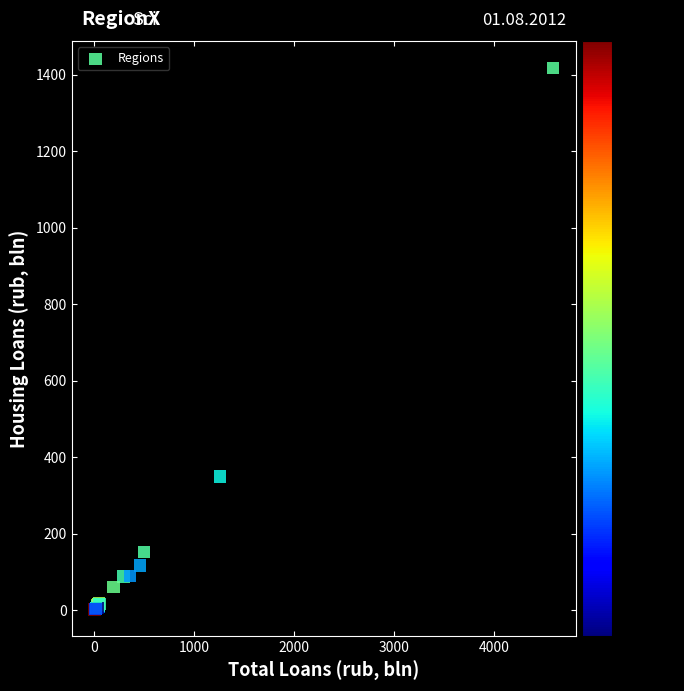

What Y value in the scatter plot is closest to 710?

350.1